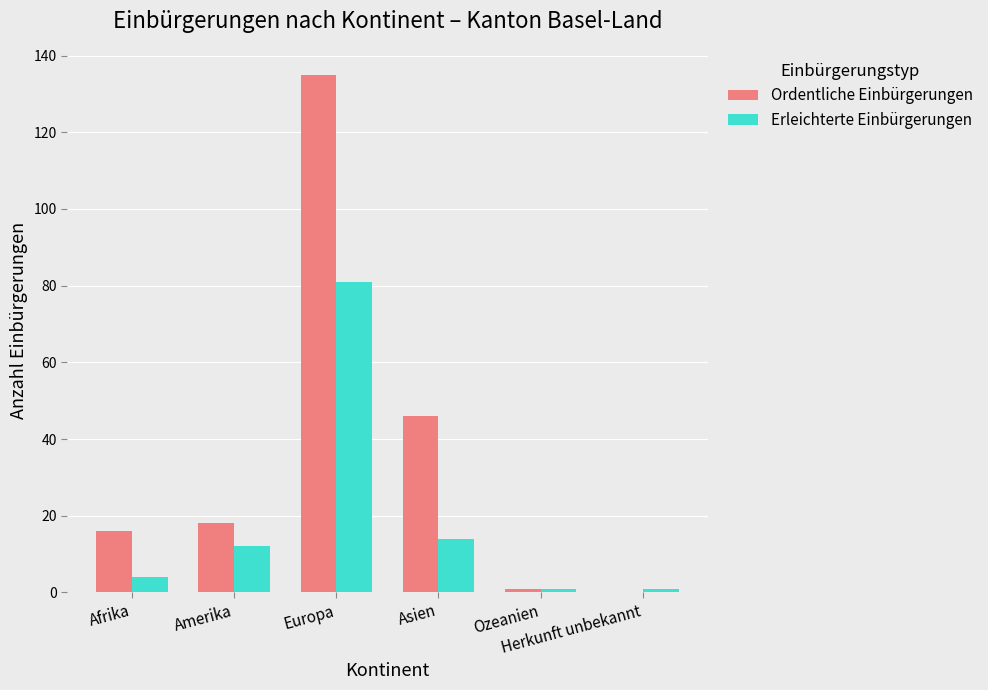

How many groups of bars are there?

6